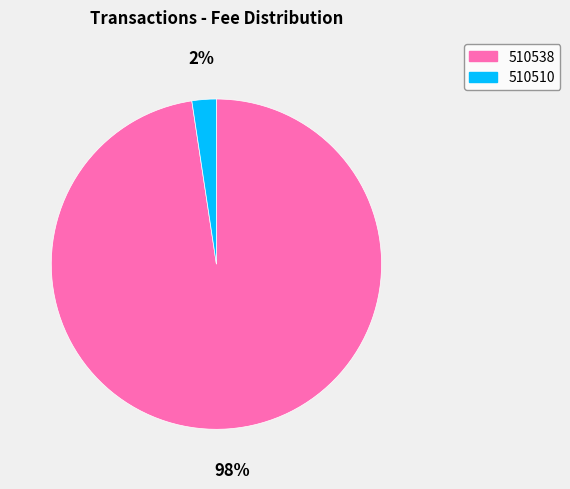

Which category has the biggest portion of the pie?

510538